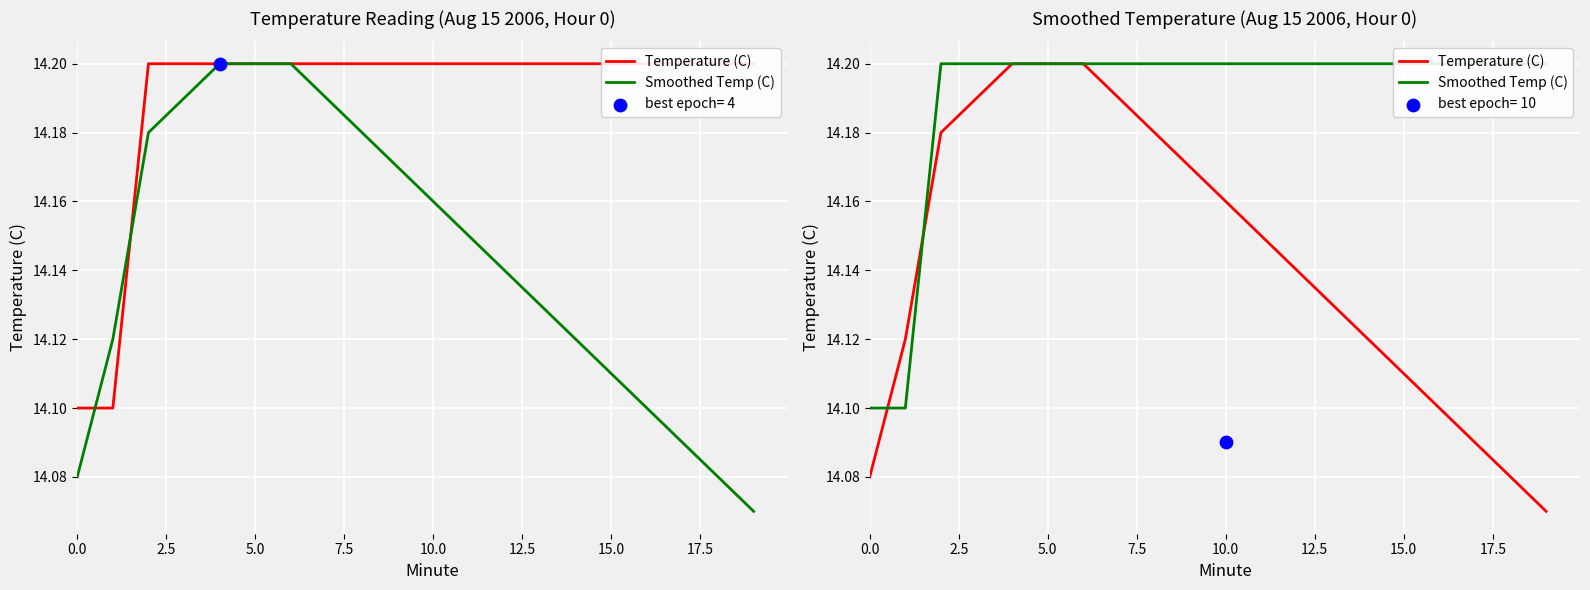

Which series has the largest Y range (max minus min)?

Temperature (C)